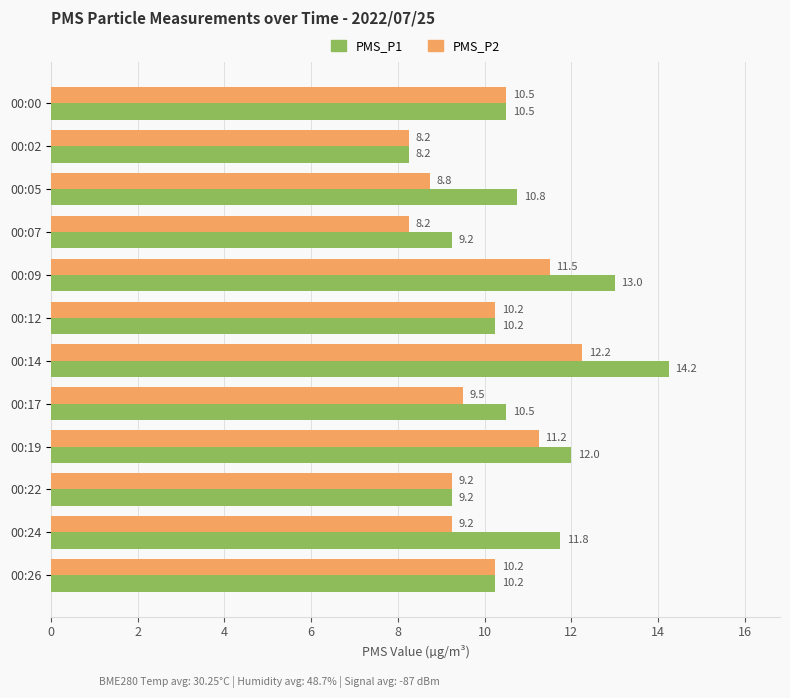

What are all the series names shown in the legend?

PMS_P1, PMS_P2